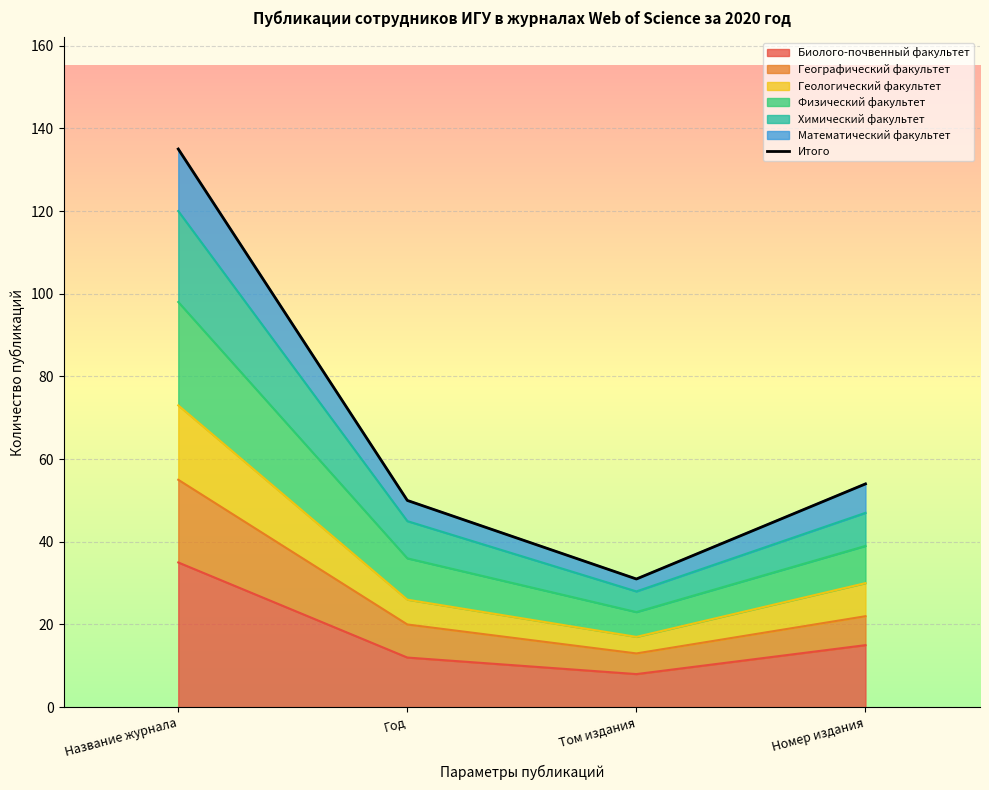

True or false: the data shows 82 at Номер издания.

False